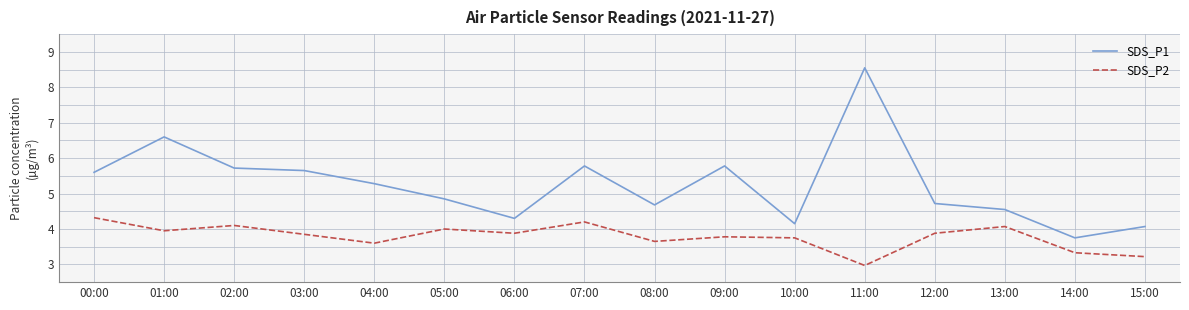

Where is the first local maximum for SDS_P1?

01:00